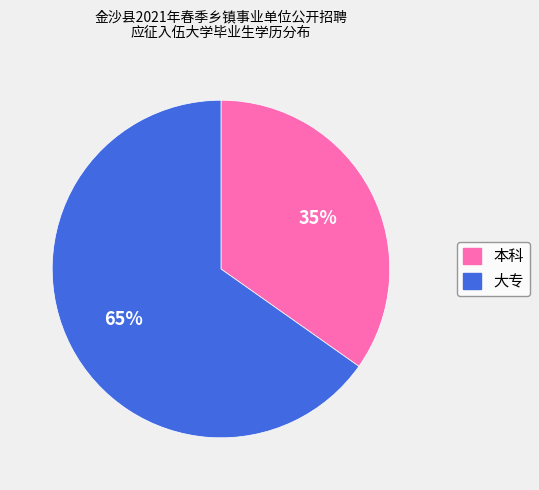

How many segments does this pie chart have?

2